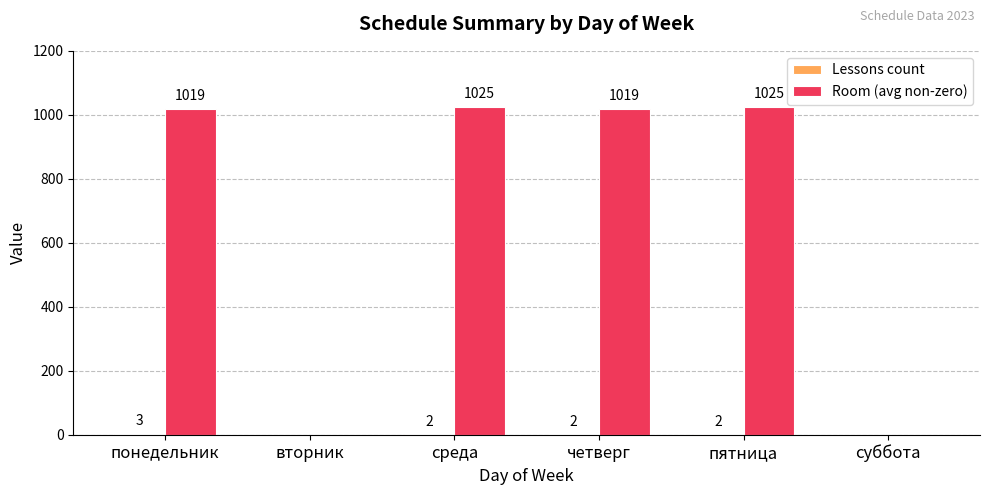

True or false: Room (avg non-zero) has a value of 535 at среда.

False